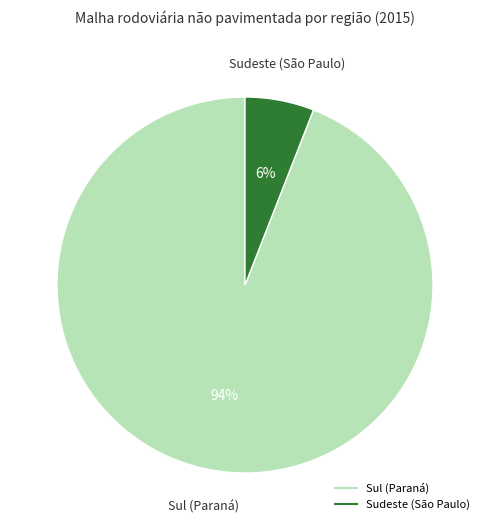

To the nearest percent, what is the average slice percentage?

50%